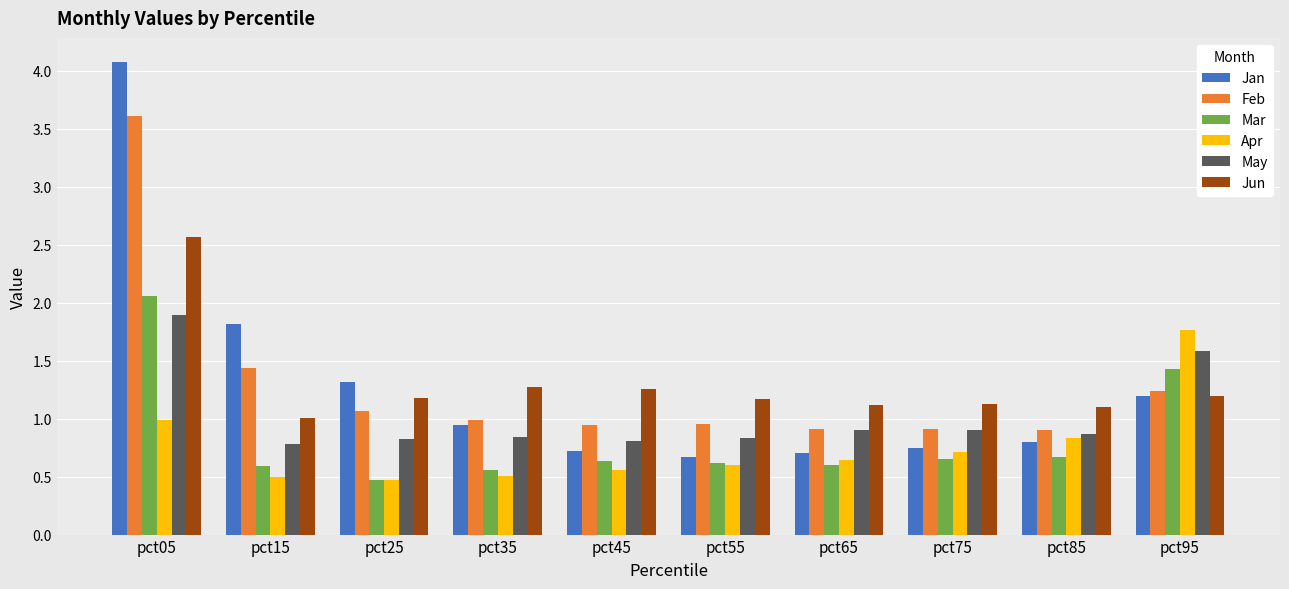

At which label is Feb closest to 2?

pct15